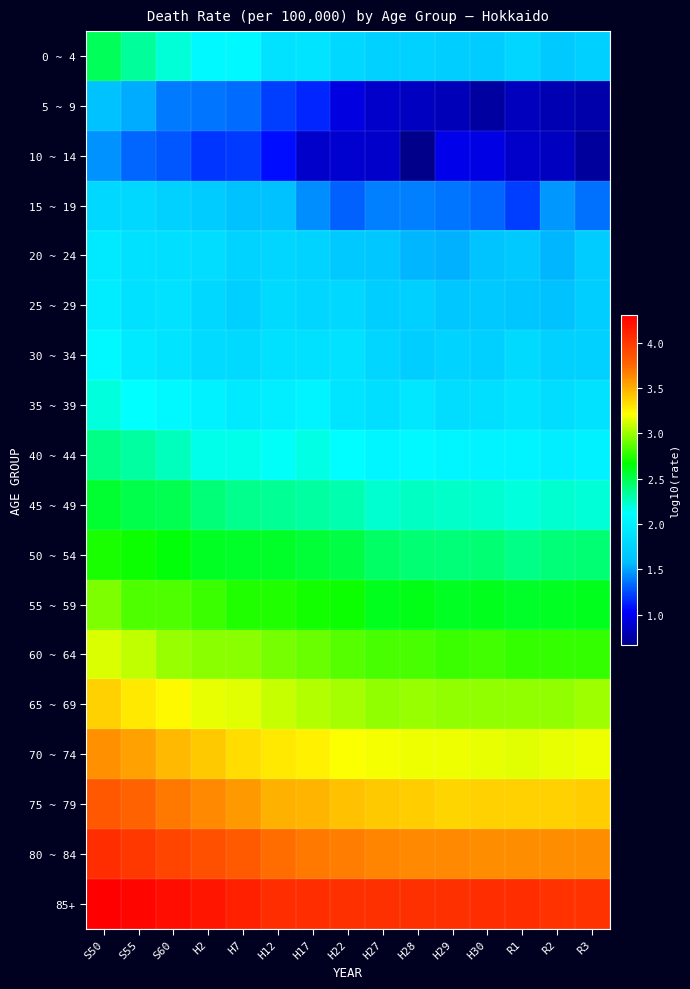

Rank the series by their maximum value, from lowest to highest.

10 ~ 14, 5 ~ 9, 15 ~ 19, 20 ~ 24, 25 ~ 29, 30 ~ 34, 35 ~ 39, 40 ~ 44, 0 ~ 4, 45 ~ 49, 50 ~ 54, 55 ~ 59, 60 ~ 64, 65 ~ 69, 70 ~ 74, 75 ~ 79, 80 ~ 84, 85+